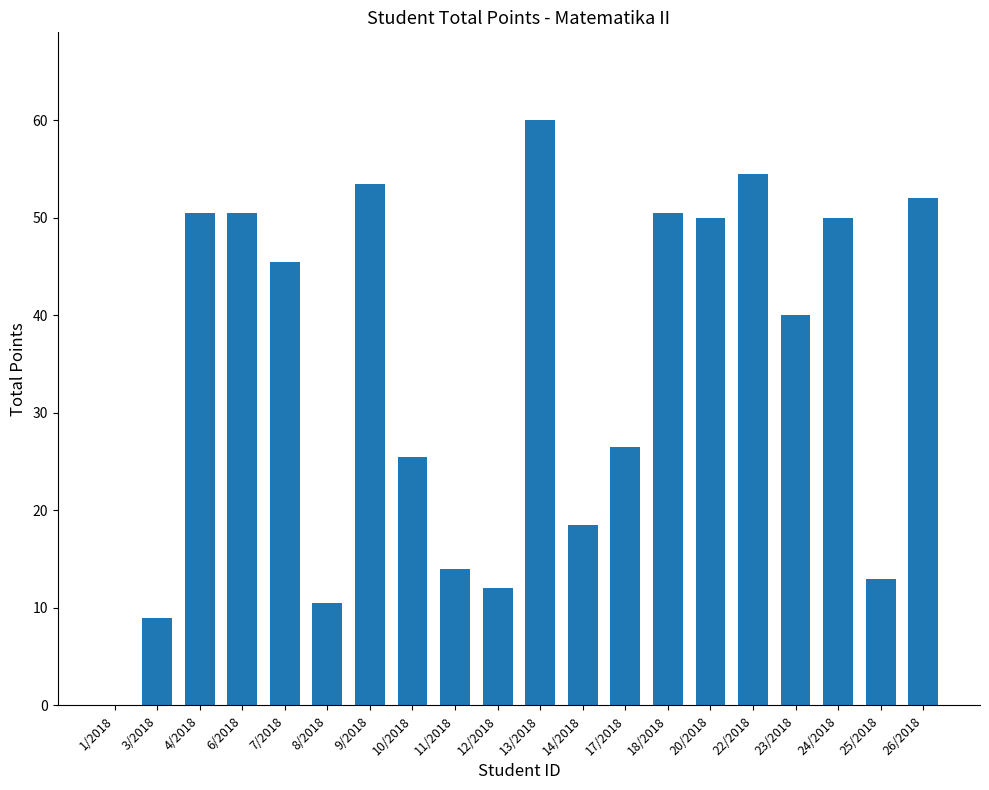

Where does the data first go above 45?

4/2018